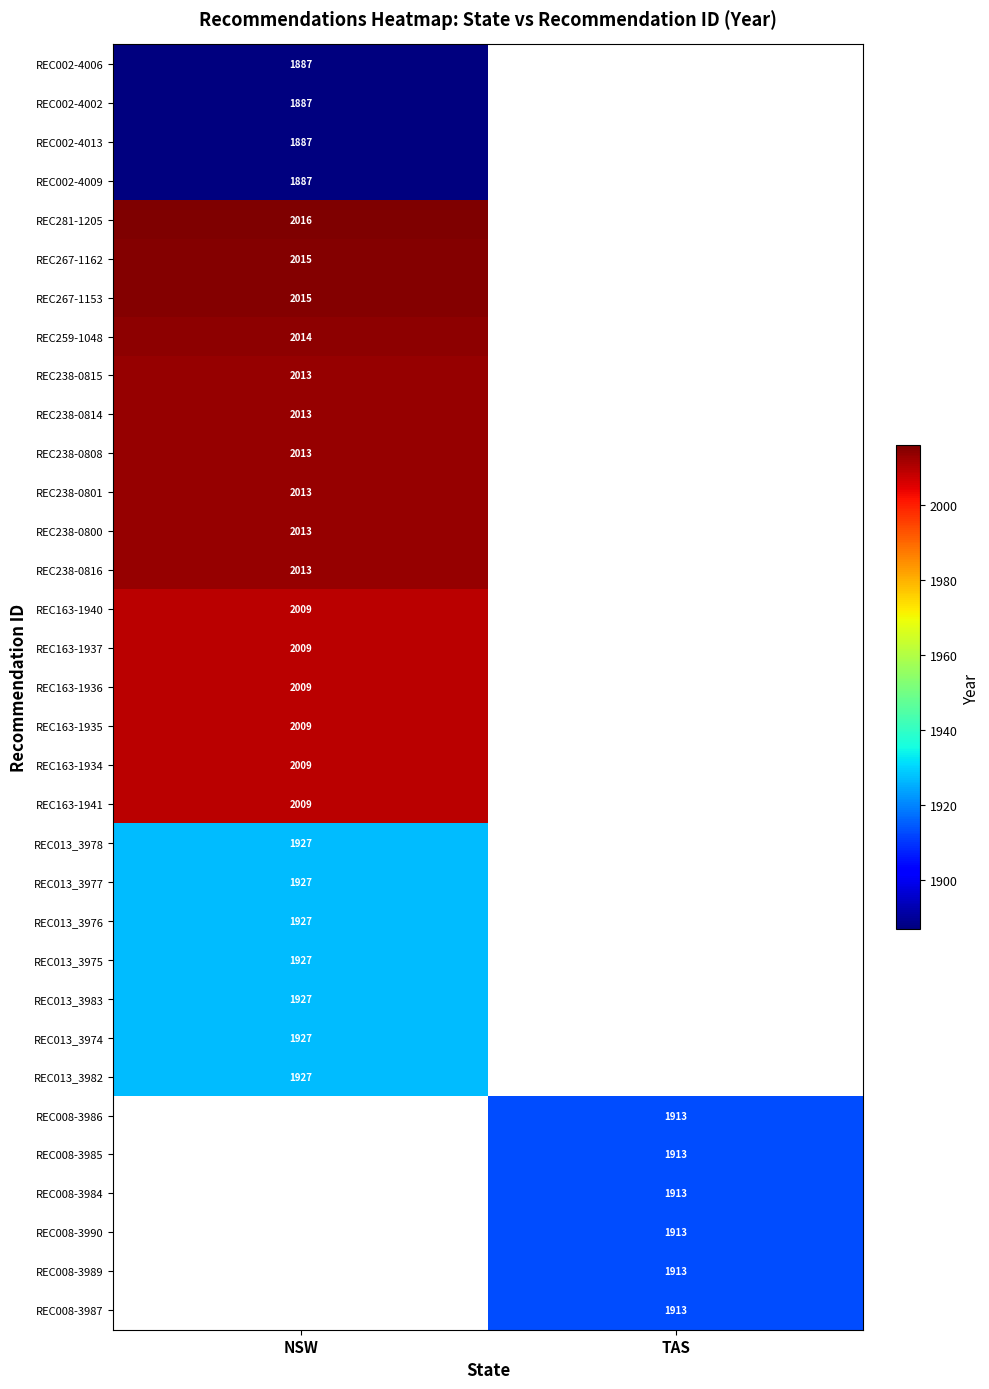

The REC002-4002 series shows 3200 at NSW. True or false?

False